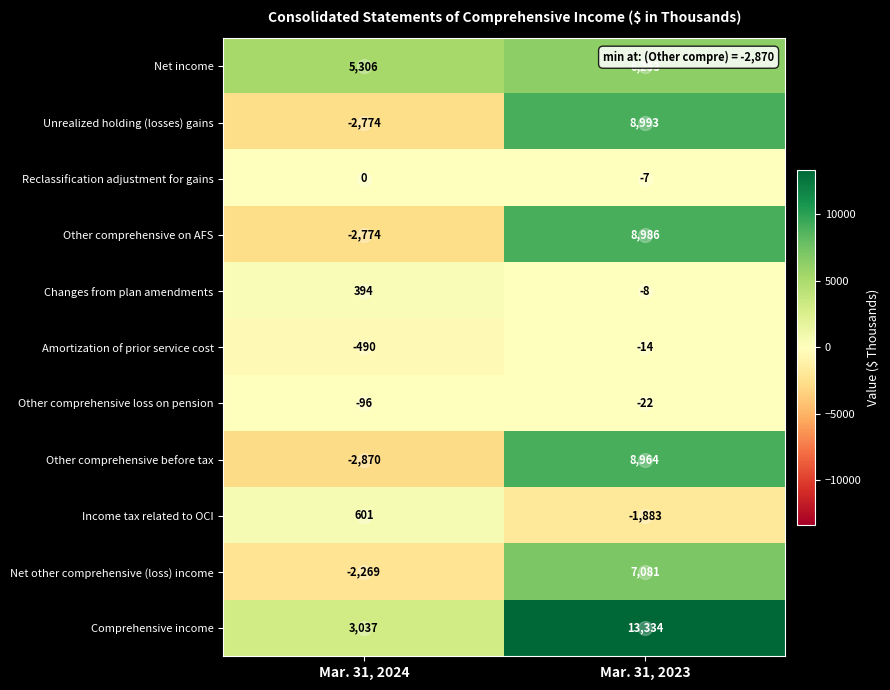

Is it true that Other comprehensive on AFS equals 8986 at Mar. 31, 2023?

True